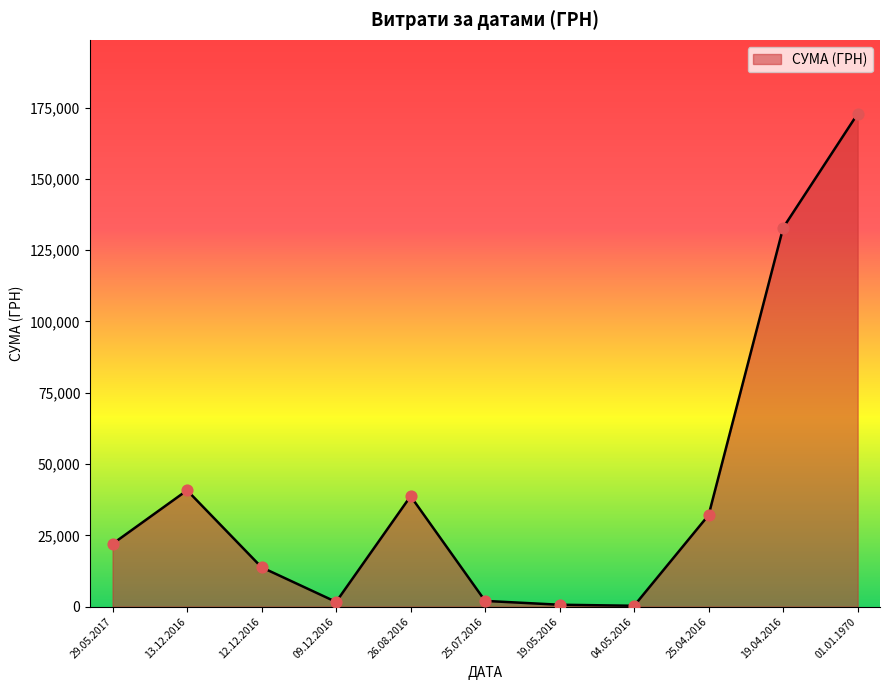

Which has a higher value, 01.01.1970 or 25.04.2016?

01.01.1970